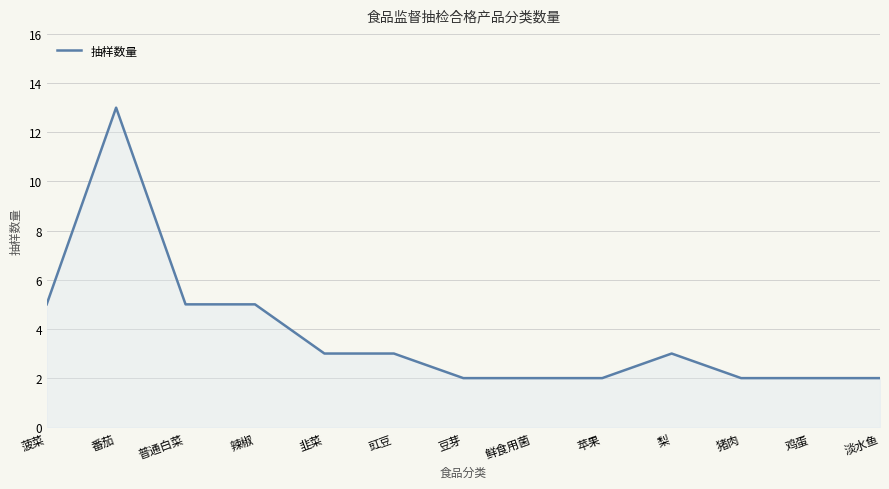

What is the difference between the values at 鸡蛋 and 豇豆?

1